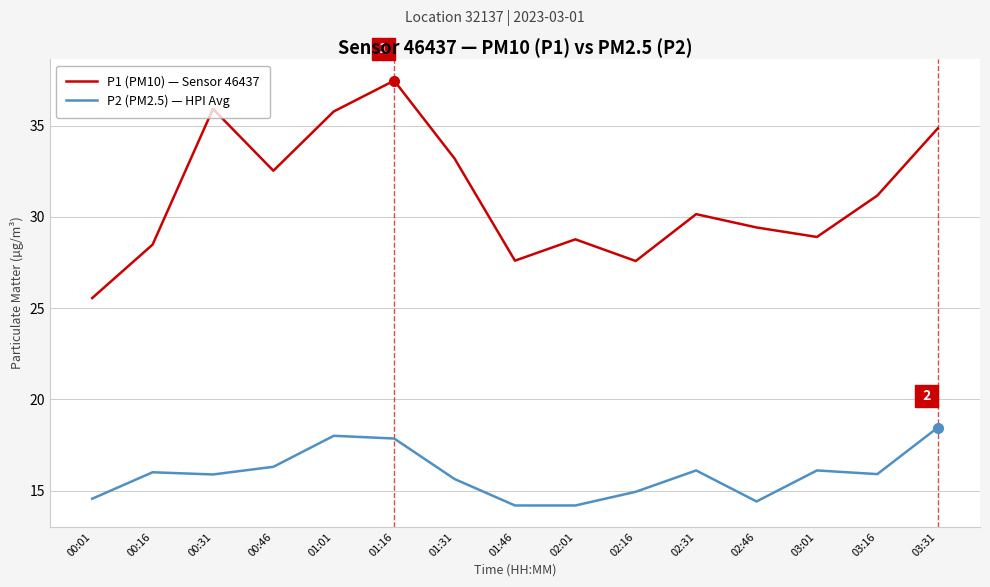

True or false: P1 (PM10) — Sensor 46437 and P2 (PM2.5) — HPI Avg cross at least once.

False